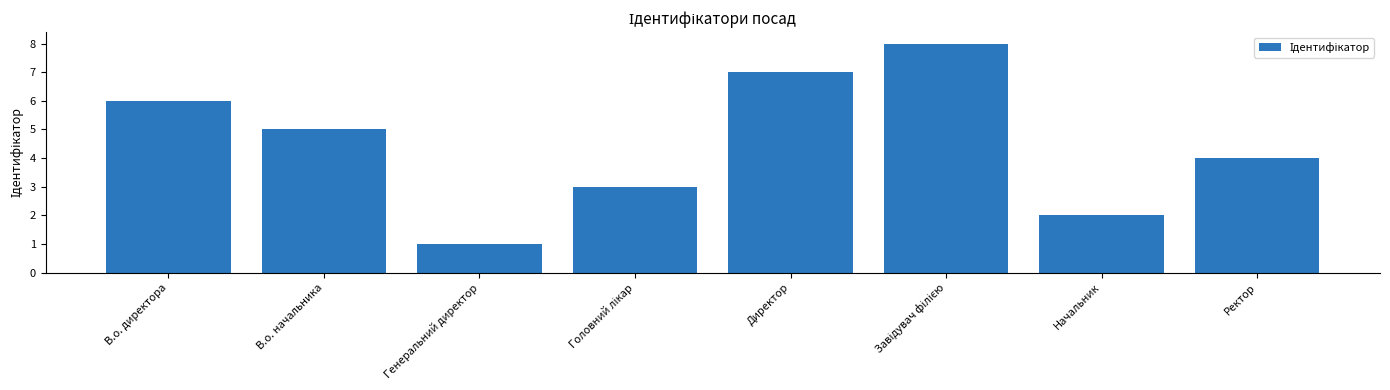

How many values are below 5?

4